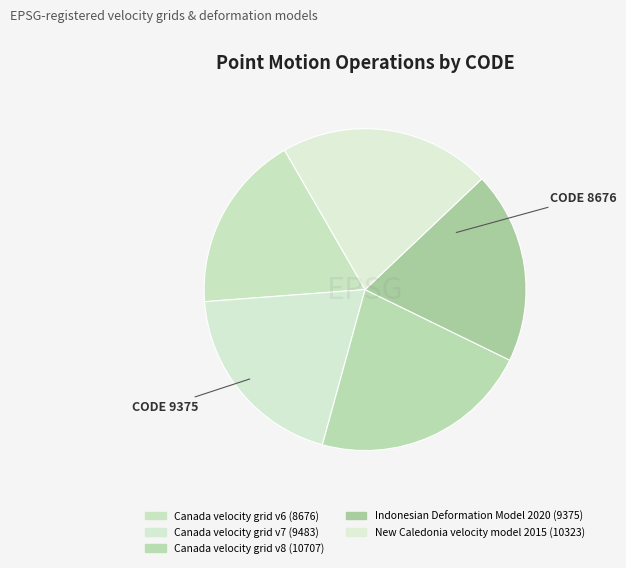

Which category has the biggest portion of the pie?

Canada velocity grid v8